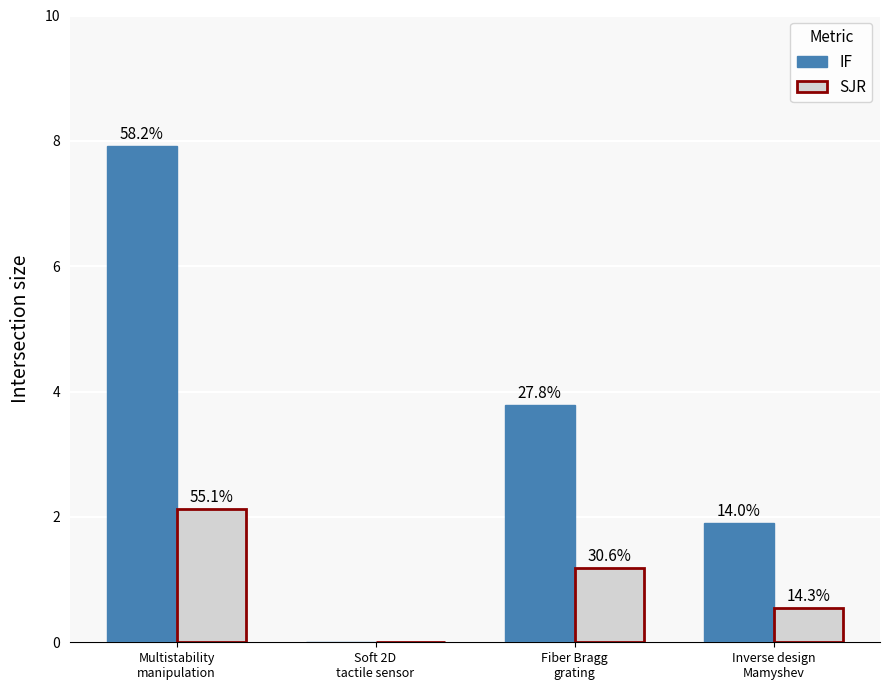

Which series changed the most between Fiber Bragg
grating and Inverse design
Mamyshev?

IF